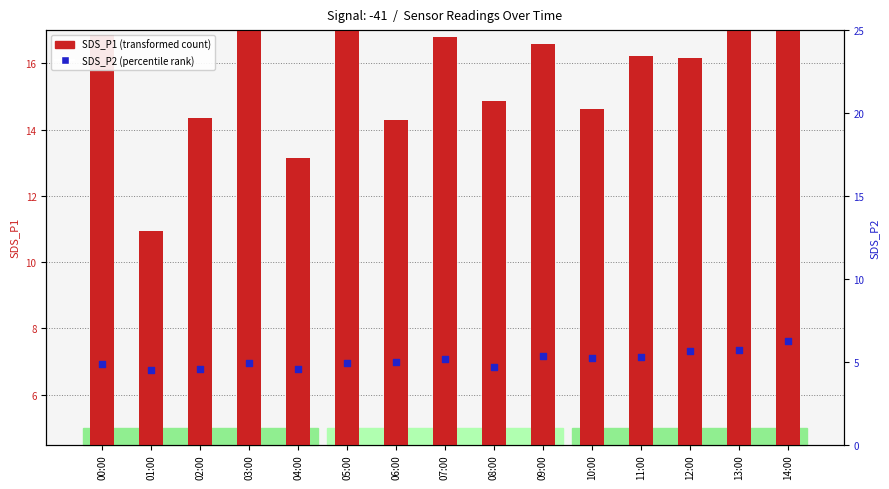

Is the value of SDS_P2 (percentile rank) at 04:00 greater than the value of SDS_P1 (transformed count) at 02:00?

No